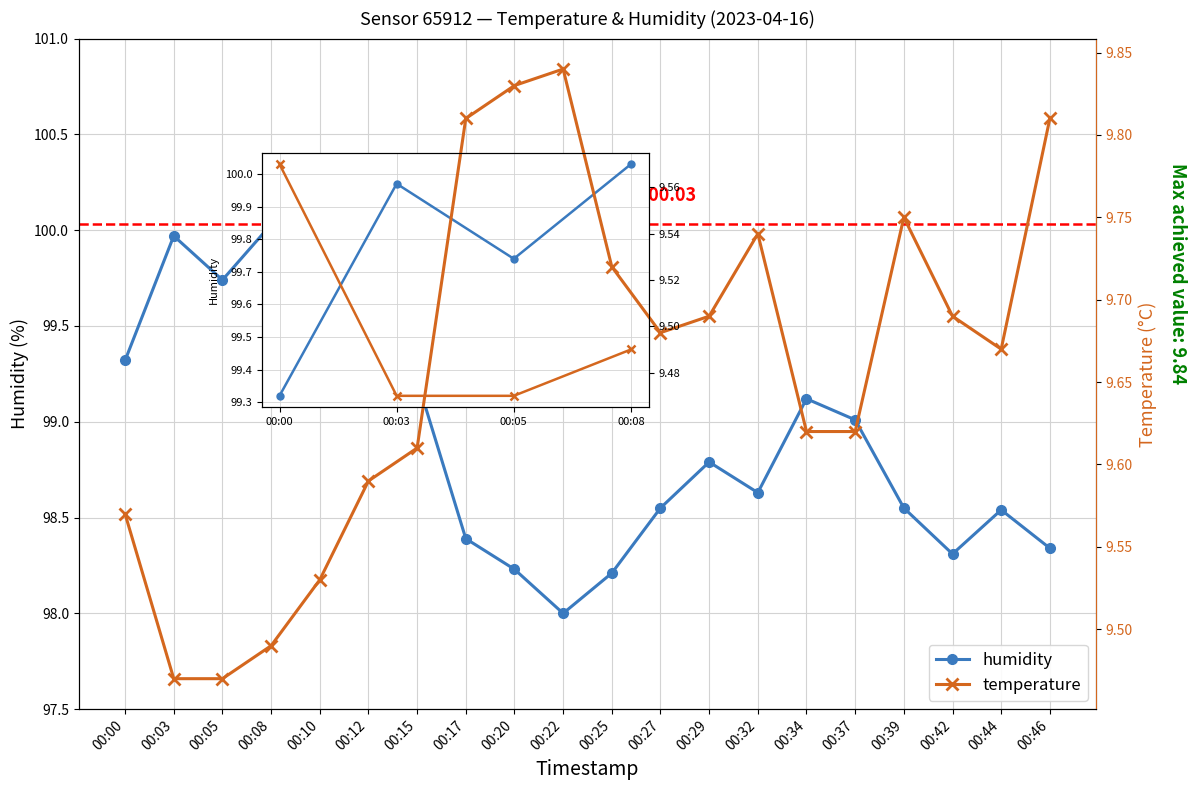

What is the difference between the second highest and second lowest values in the humidity series?

1.8